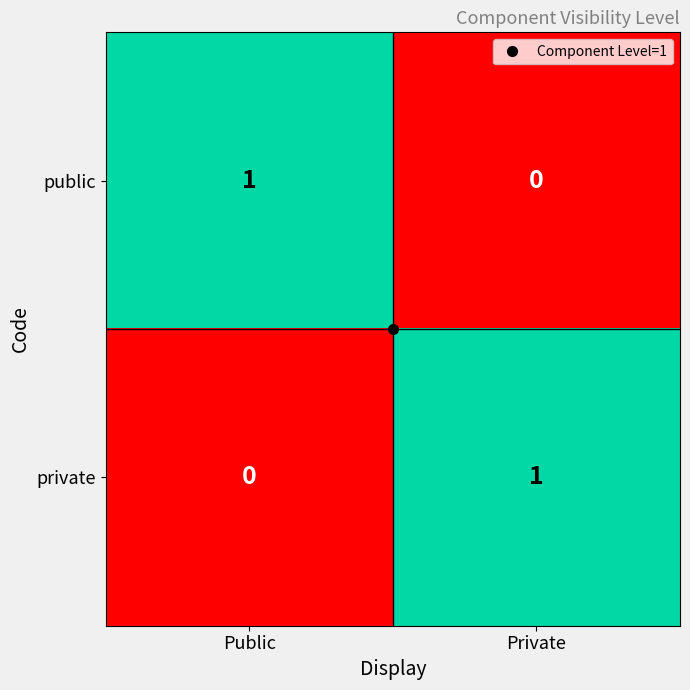

At how many categories does at least one series exceed 0?

2